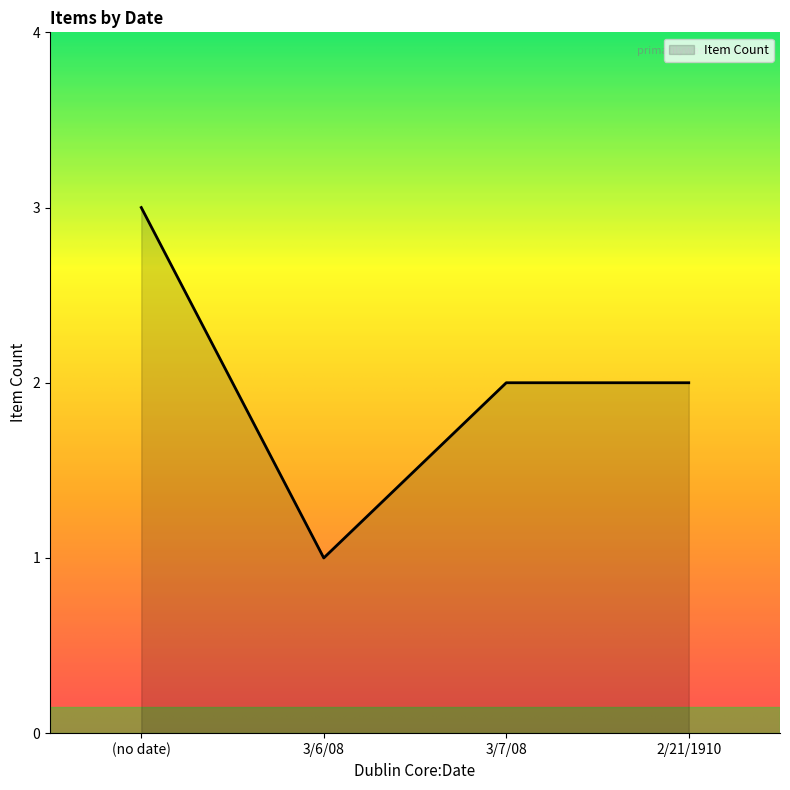

How many interior local valleys (lower than both neighbors) does the data have?

1